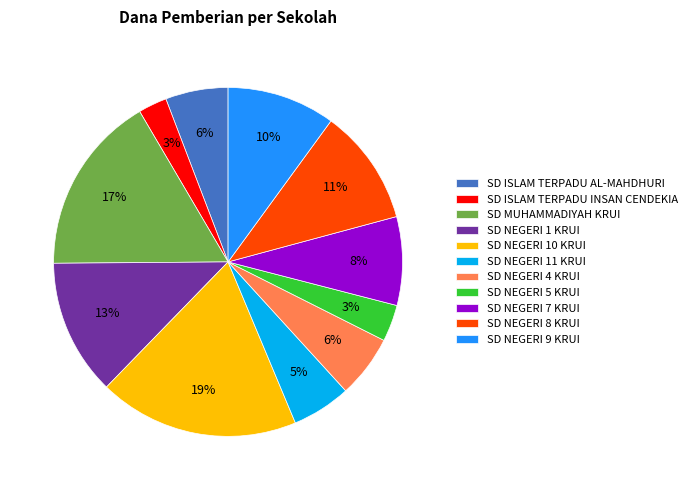

To the nearest percent, what is the difference between the SD NEGERI 10 KRUI and SD NEGERI 4 KRUI slice percentages?

13%